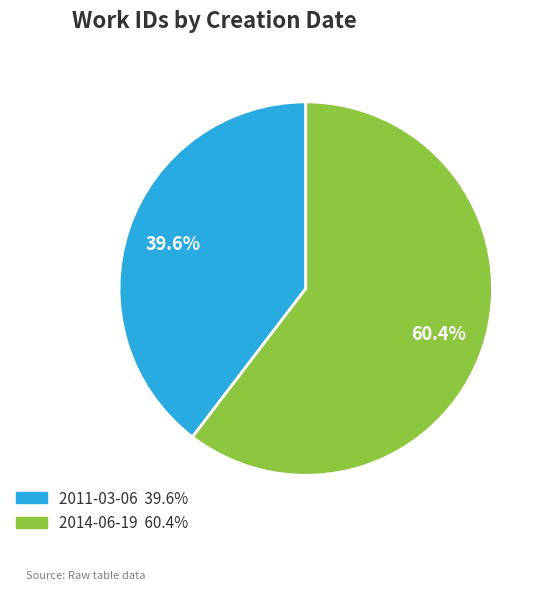

Which category has the biggest portion of the pie?

2014-06-19